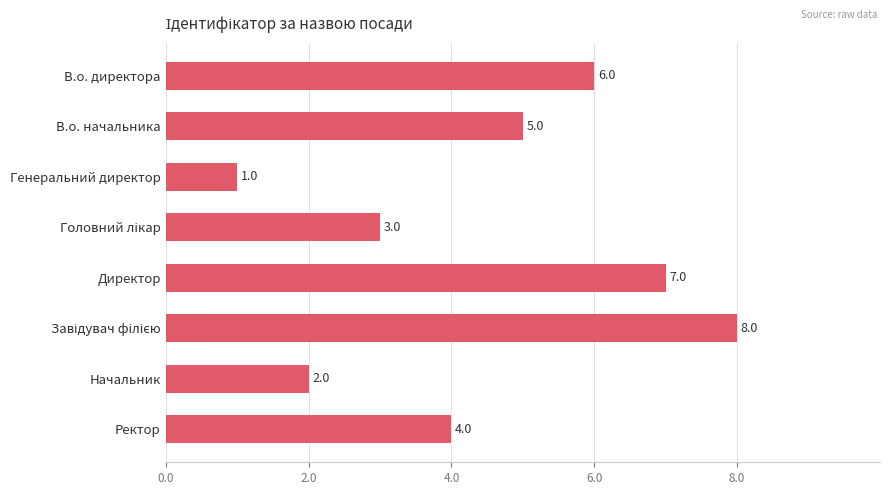

What is the greatest value displayed?

8